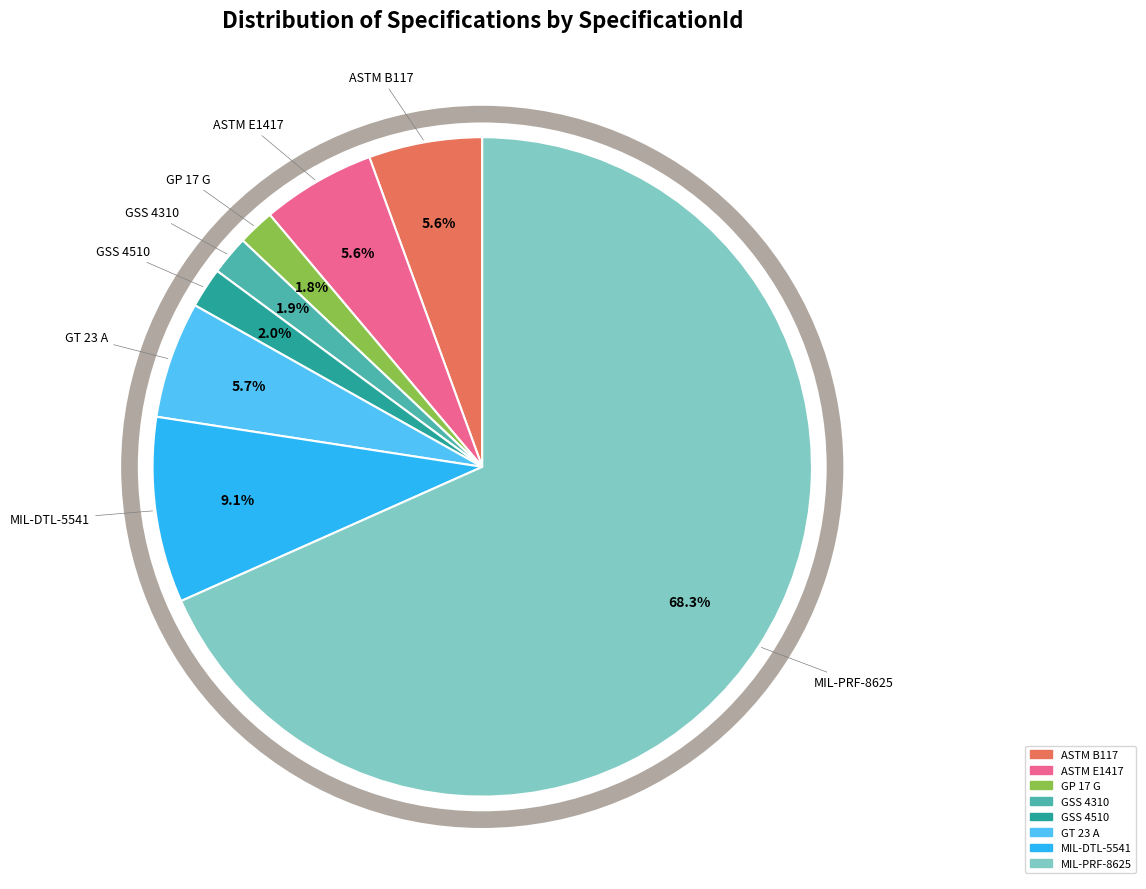

Is there a majority slice in this chart?

Yes